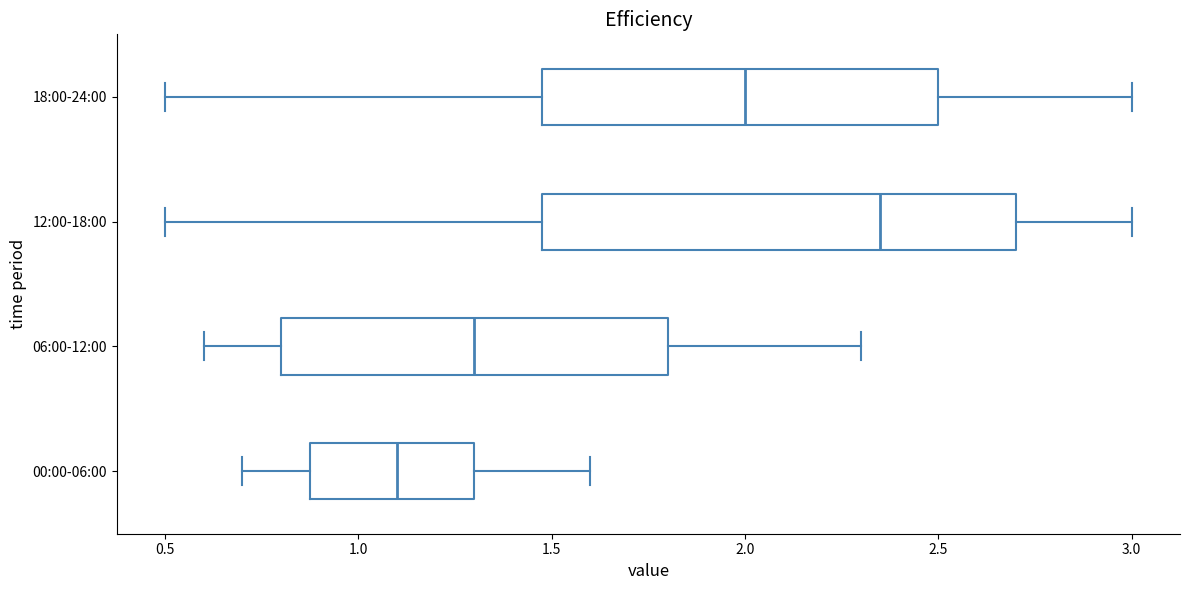

Reading bottom to top, transcribe this box plot: for each box, give where its median line is, the range the box spans, and where its two whiskers end, as read against the x-axis. The values are not printed on the chart, so give them approximately, as read against the axis.

00:00-06:00: median 1.10, box 0.90 to 1.30, whiskers 0.70 to 1.60
06:00-12:00: median 1.30, box 0.80 to 1.80, whiskers 0.60 to 2.30
12:00-18:00: median 2.35, box 1.50 to 2.70, whiskers 0.50 to 3.00
18:00-24:00: median 2.00, box 1.50 to 2.50, whiskers 0.50 to 3.00